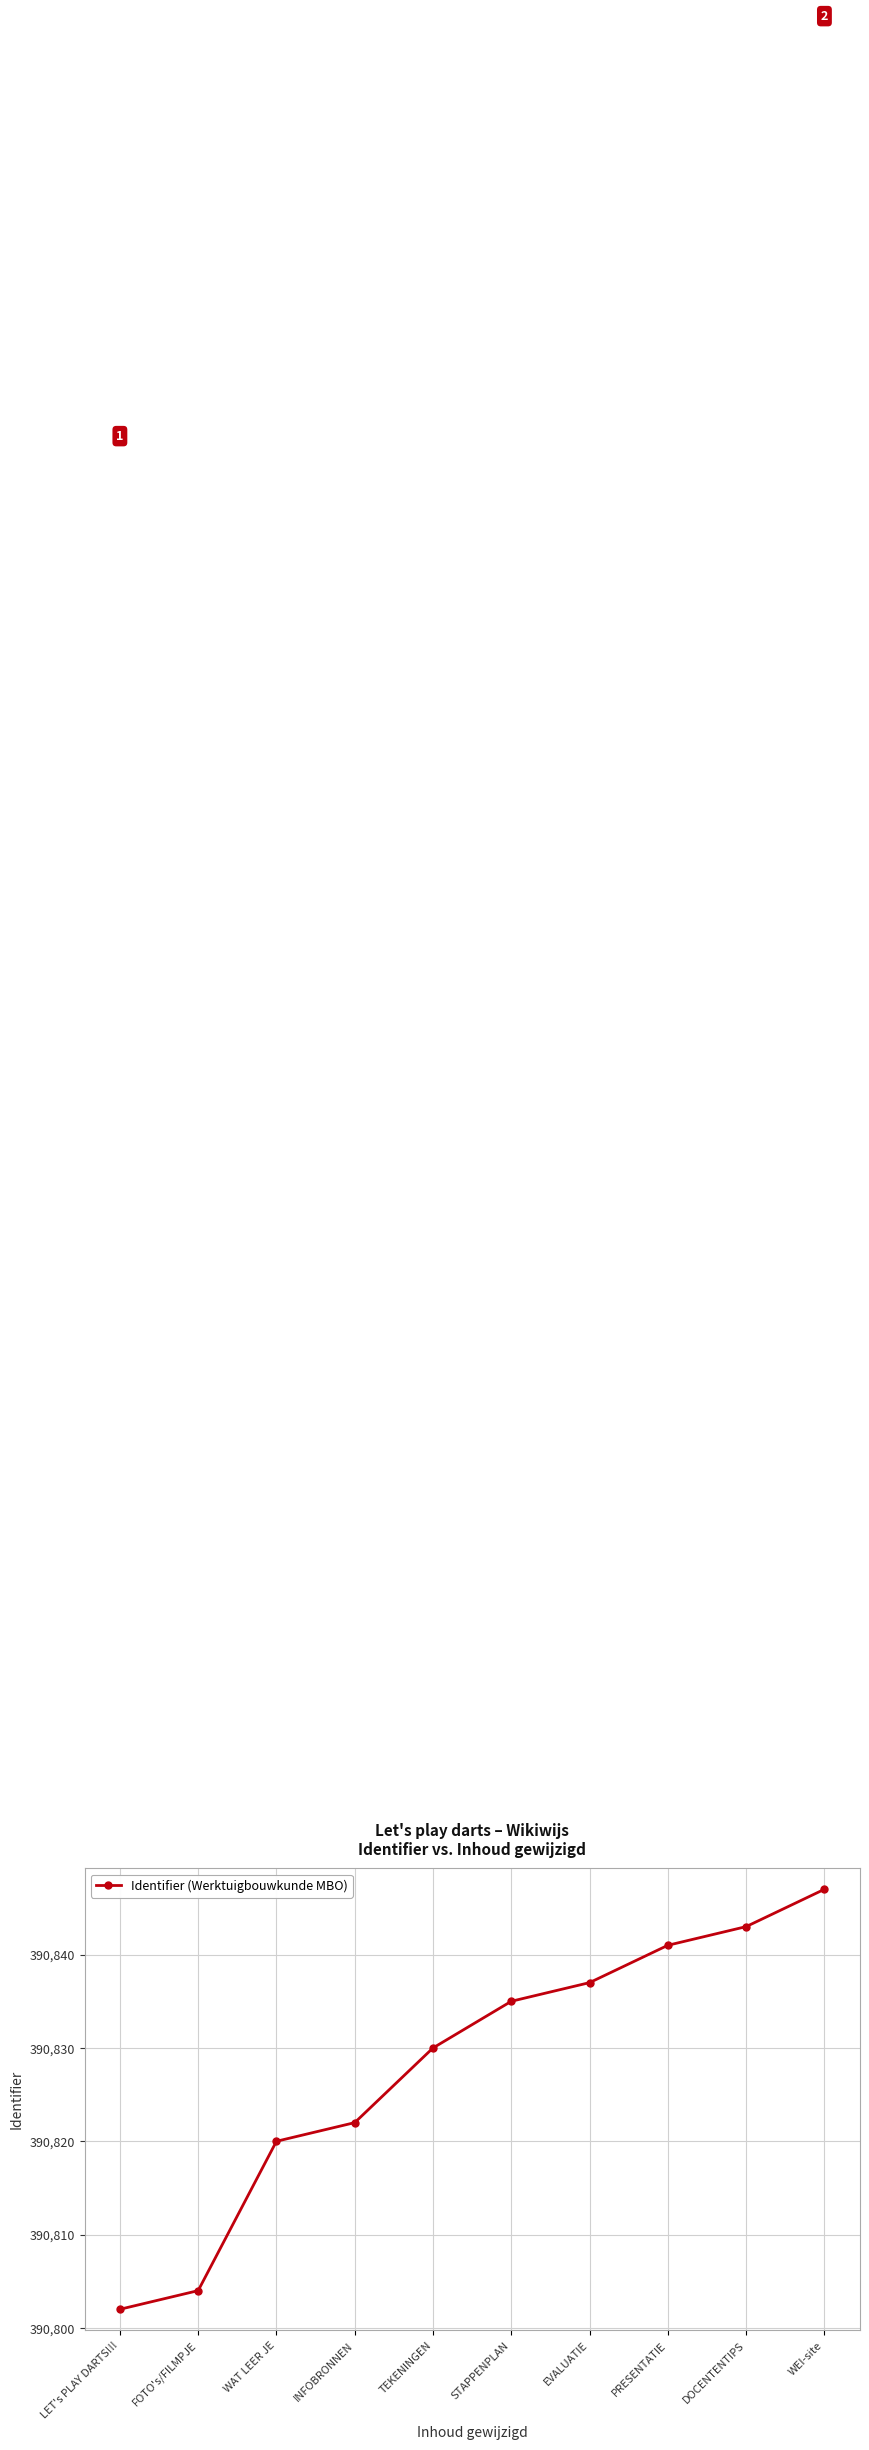

Which has a higher value, LET's PLAY DARTS!!! or PRESENTATIE?

PRESENTATIE